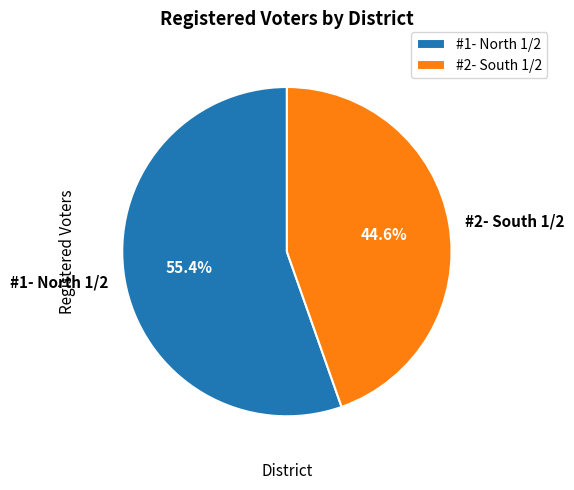

To the nearest percent, what percentage of the pie is #1- North 1/2?

55%